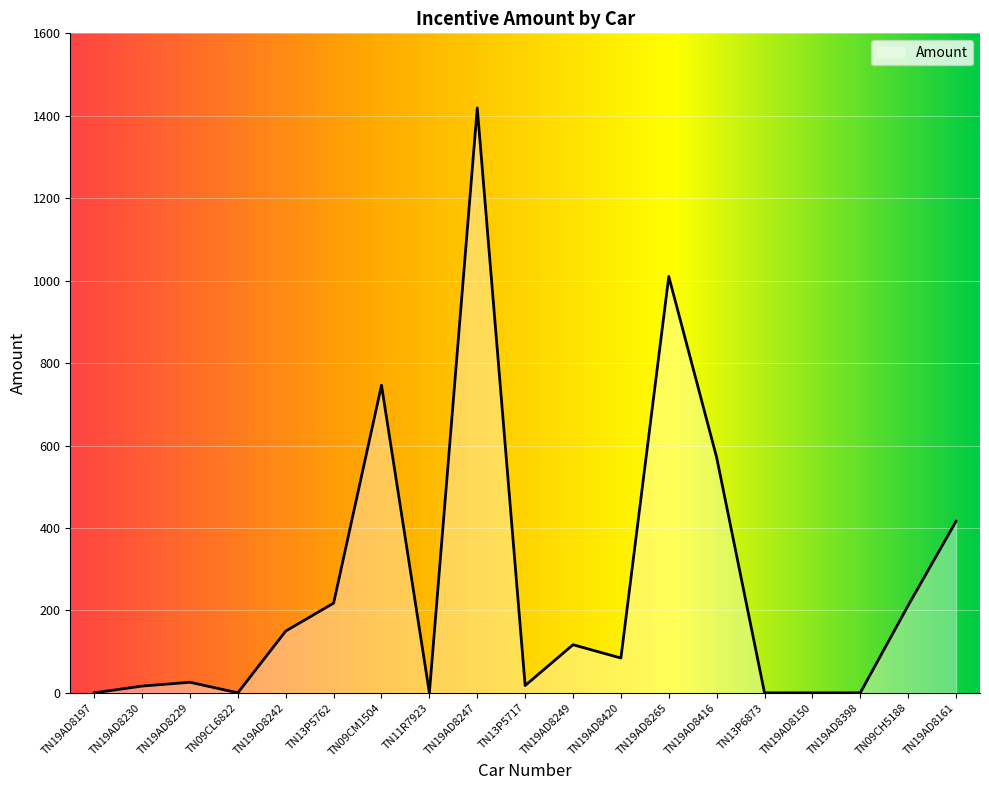

What is the difference between the maximum and second lowest values?

1418.9